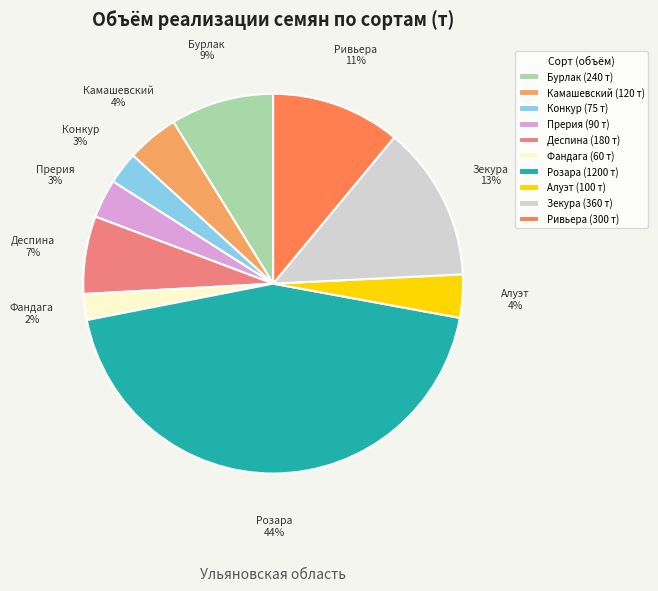

Count the number of slices in the pie.

10